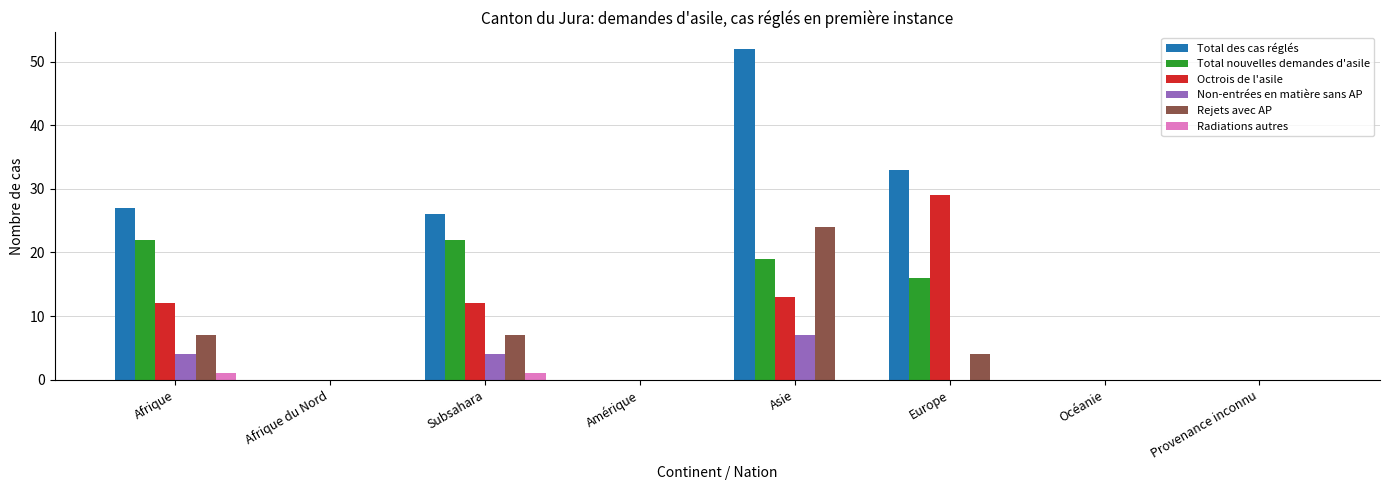

Where is Octrois de l'asile nearest to the value 14?

Asie